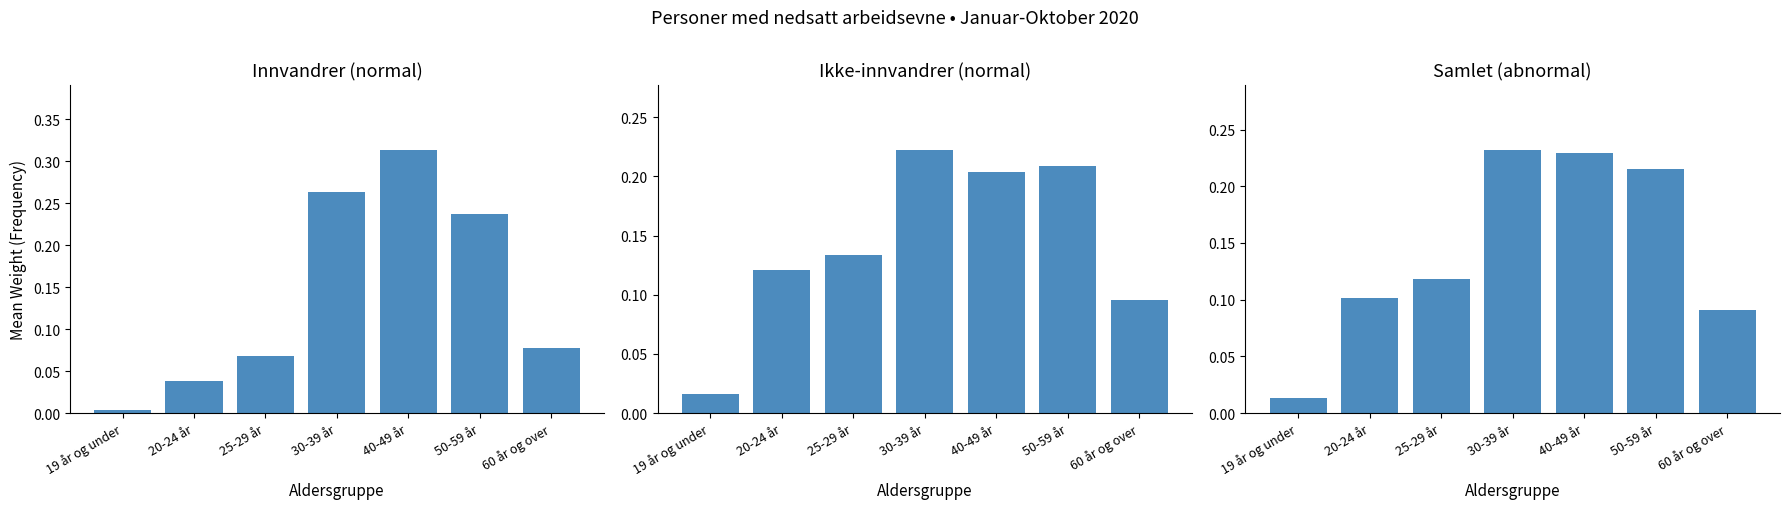

What is the sum of all Samlet (abnormal) values?

1.0